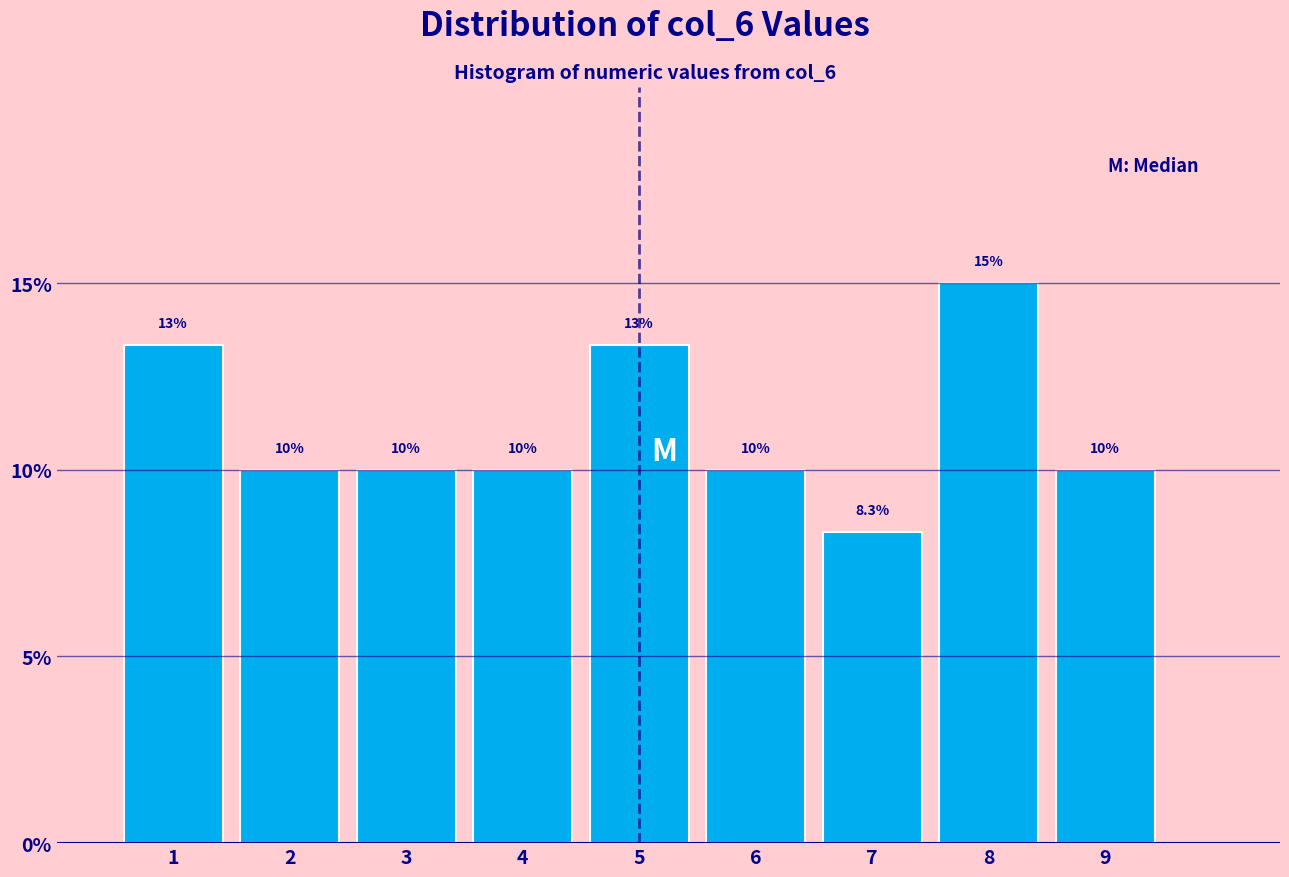

Over which range of the x-axis is the bar tallest?

7.5 to 8.5